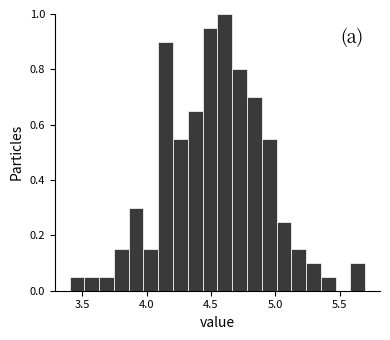

Around what value on the x-axis is the tallest bar? Give the approximate position of its centre, as read against the axis.

4.60